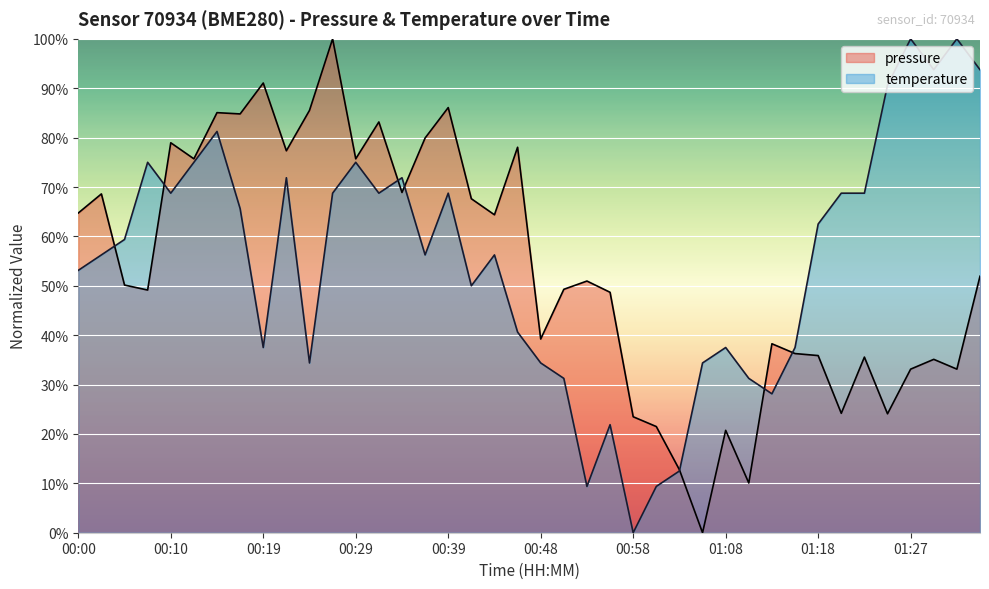

Which series has the widest spread of values?

pressure